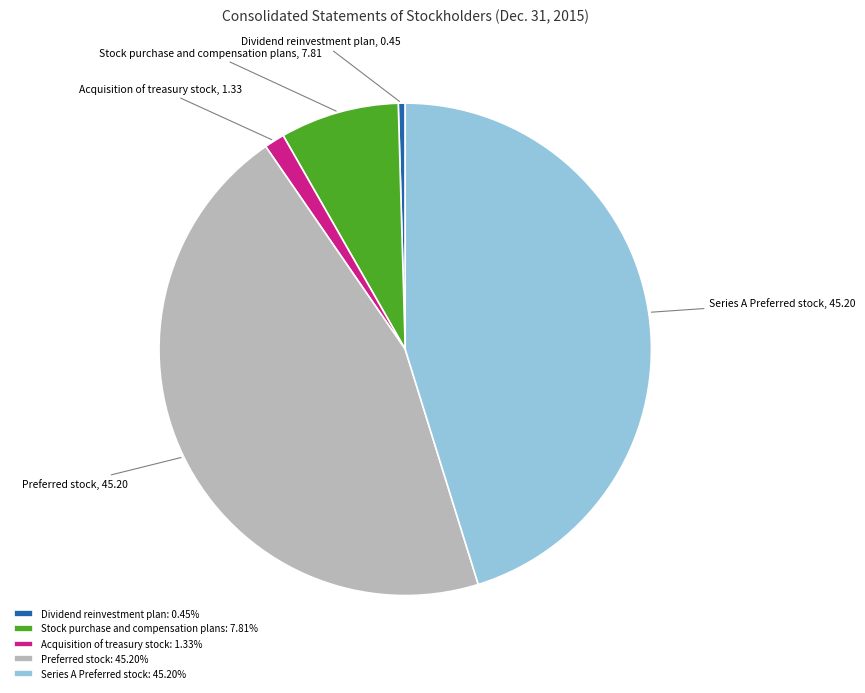

Is there any slice that represents more than half of the pie?

No